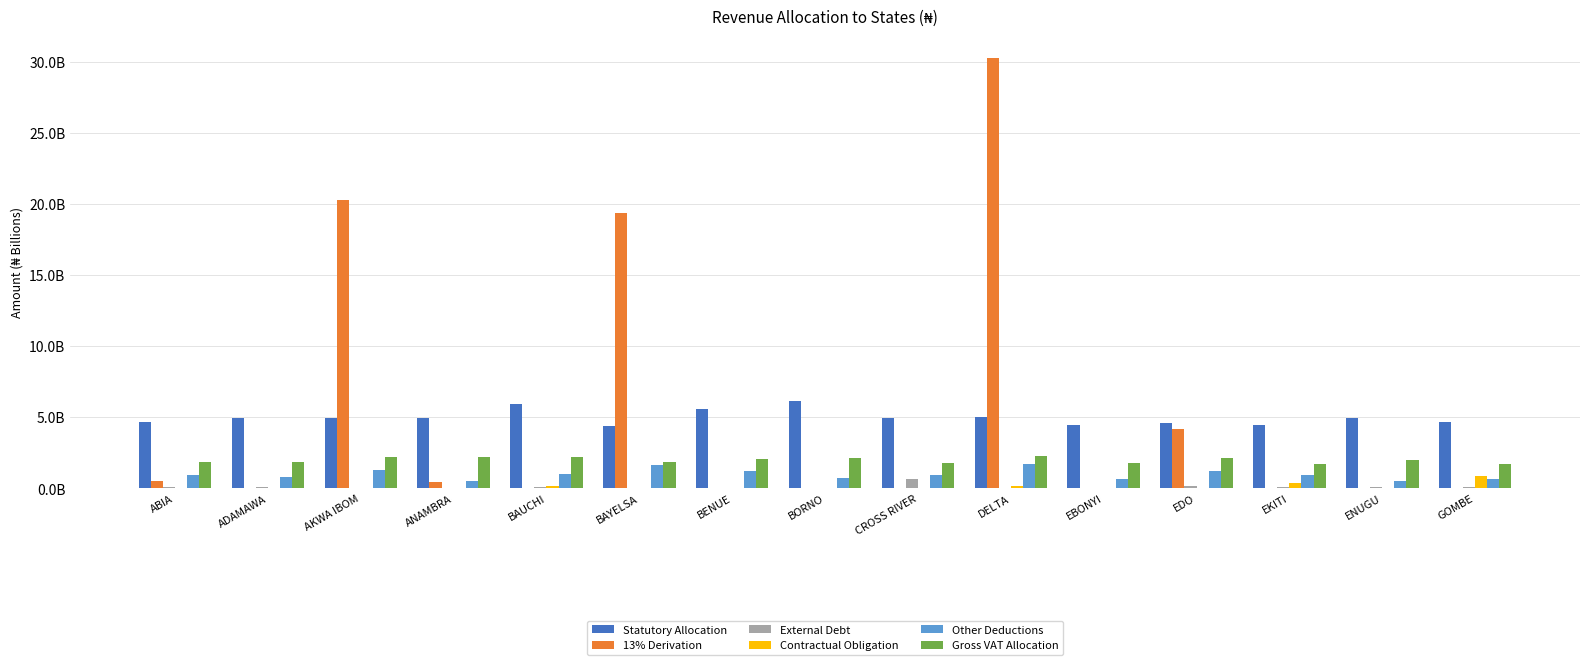

Reading left to right, transcribe all the data shown in this chart.

Statutory Allocation: 4.6	4.9	5.0	4.9	5.9	4.4	5.5	6.1	5.0	5.0	4.4	4.6	4.4	5.0	4.7
13% Derivation: 0.5	0.0	20.3	0.4	0.0	19.4	0.0	0.0	0.0	30.3	0.0	4.1	0.0	0.0	0.0
External Debt: 0.1	0.1	0.1	0.1	0.1	0.0	0.0	0.0	0.7	0.0	0.1	0.2	0.1	0.1	0.1
Contractual Obligation: 0.0	0.0	0.0	0.0	0.2	0.0	0.0	0.0	0.0	0.2	0.0	0.0	0.3	0.0	0.9
Other Deductions: 0.9	0.8	1.3	0.5	1.0	1.6	1.2	0.8	0.9	1.7	0.7	1.2	0.9	0.5	0.6
Gross VAT Allocation: 1.8	1.9	2.2	2.2	2.2	1.9	2.1	2.1	1.8	2.3	1.8	2.1	1.7	2.0	1.7